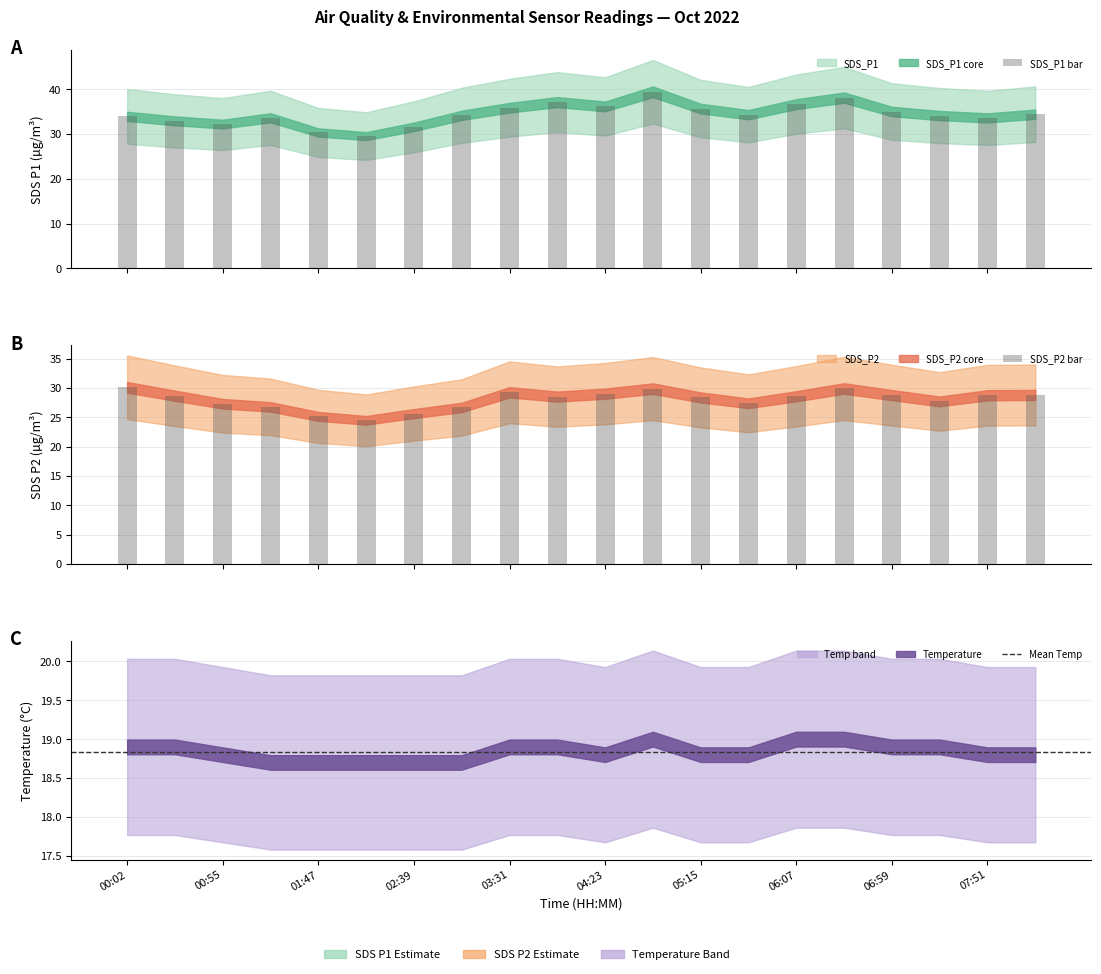

Reading left to right, extract all data points from this chart.

SDS_P1: 33.9	32.9	32.2	33.6	30.3	29.5	31.6	34.1	35.9	37.1	36.1	39.4	35.6	34.3	36.6	38.1	35.0	34.1	33.6	34.4
SDS_P2: 30.1	28.7	27.3	26.8	25.1	24.5	25.6	26.7	29.2	28.5	29.0	29.9	28.4	27.4	28.6	29.9	28.8	27.7	28.8	28.8